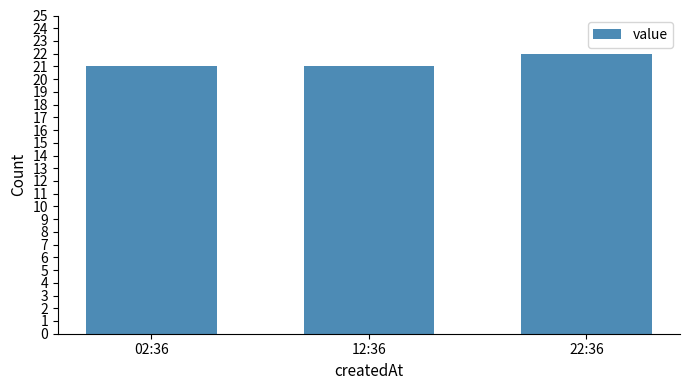

Is it true that the value at 22:36 is 9?

False